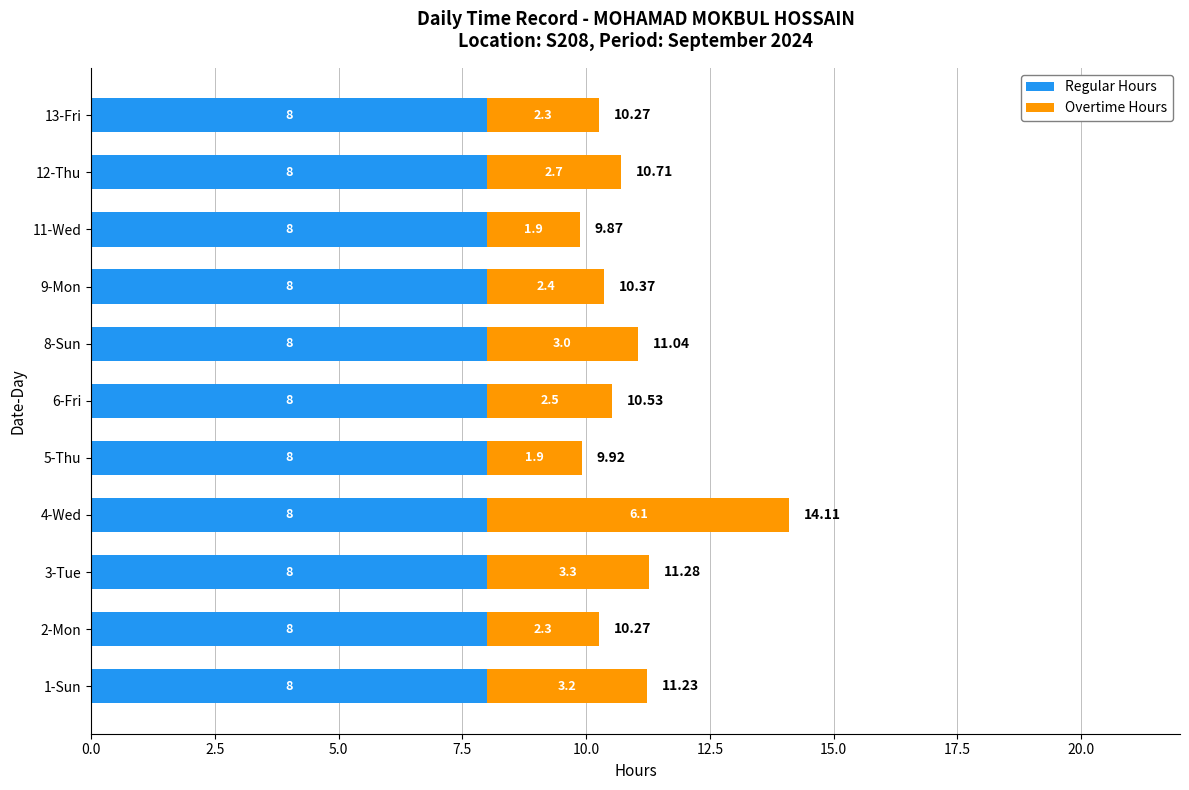

What is the sum of all Regular Hours values?

88.0